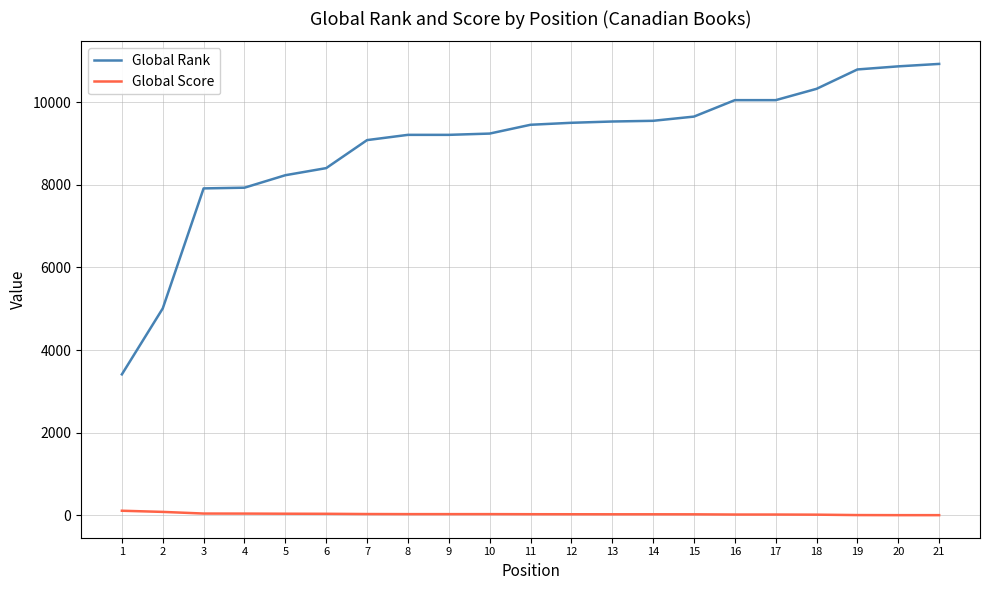

How many lines are shown in the chart?

2